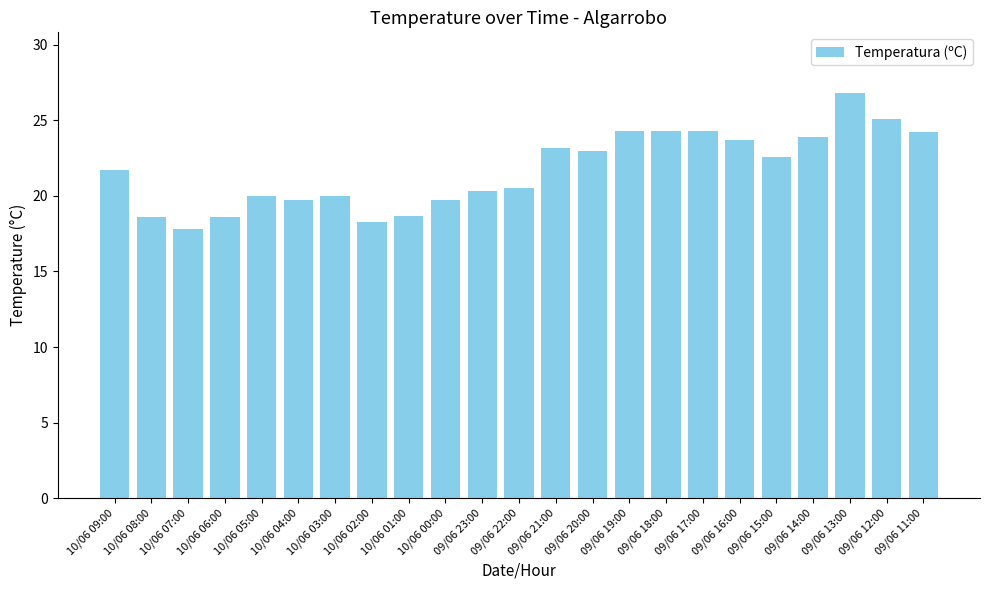

What is the label of the 20th bar from the left?

09/06 14:00